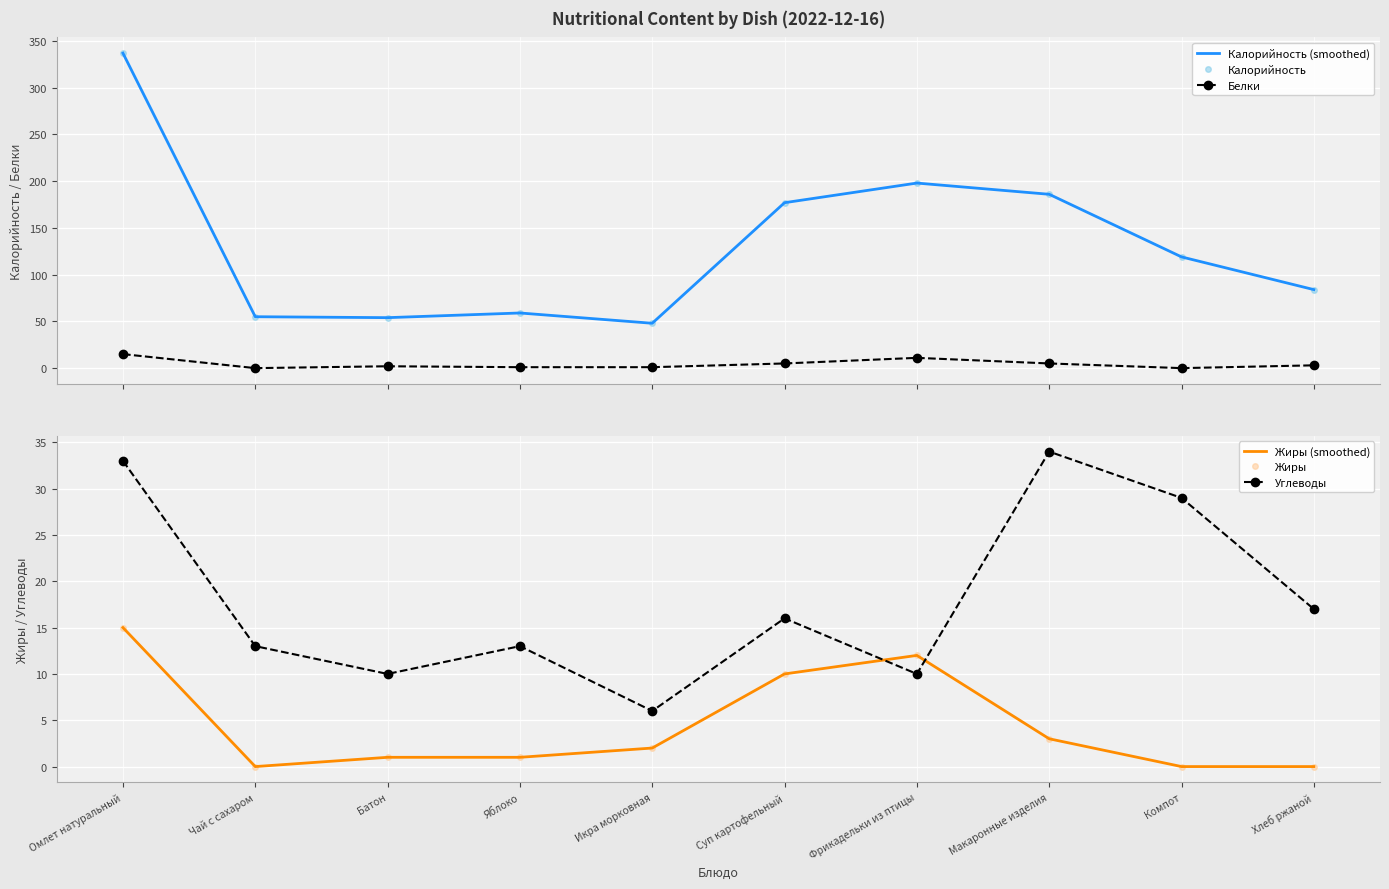

Which series has the largest total across all categories?

Калорийность (smoothed)